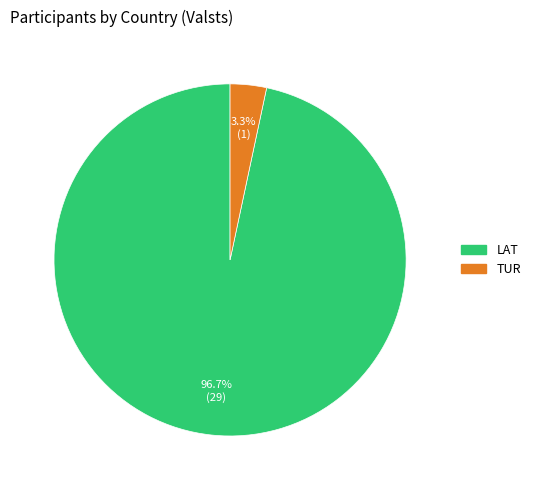

Rank the categories by value from lowest to highest.

TUR, LAT